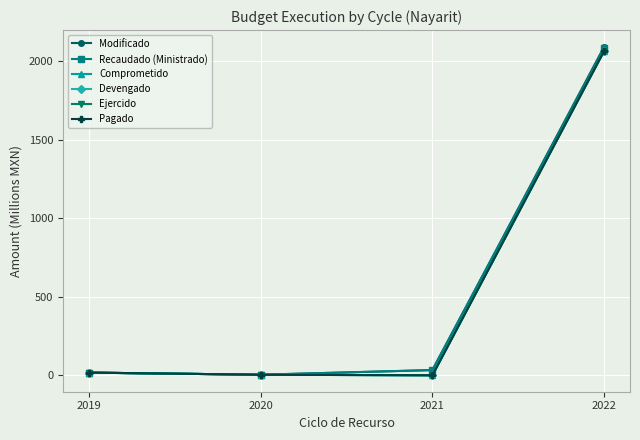

Does the chart display data point markers on the line(s)?

Yes